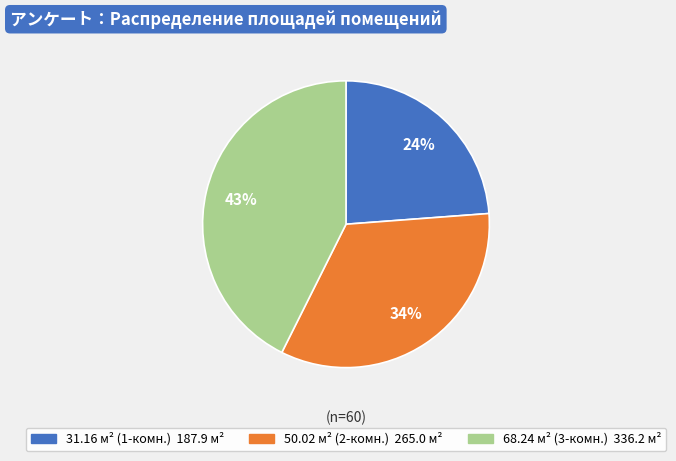

To the nearest percent, what is the difference between the largest and smallest slice percentages?

19%